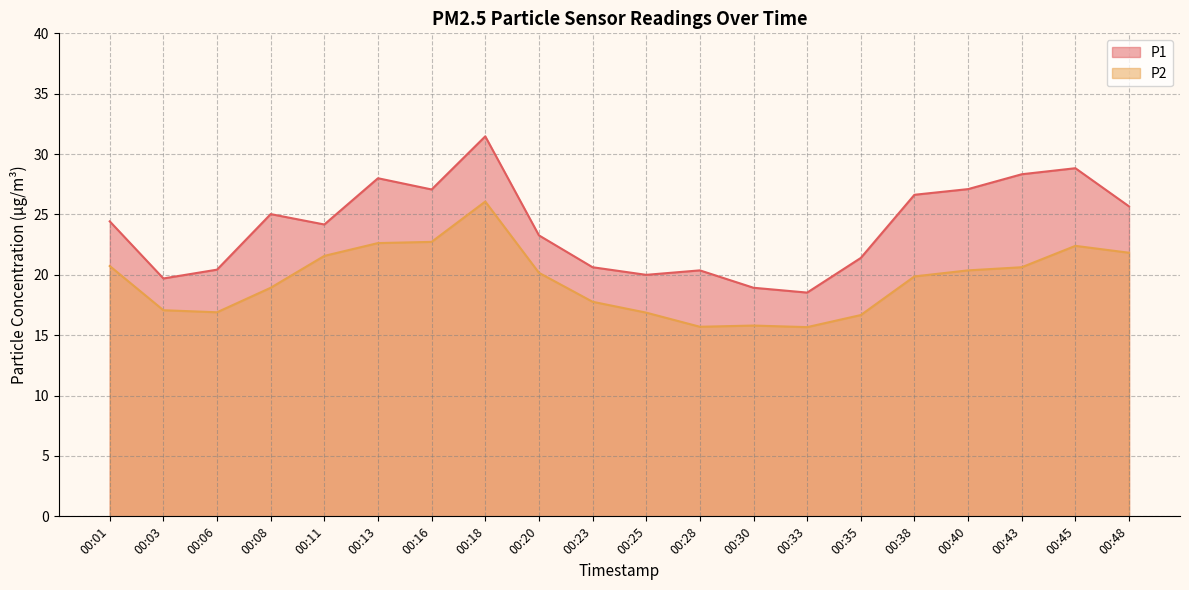

What is the difference between the P1 values at 00:06 and 00:18?

11.0